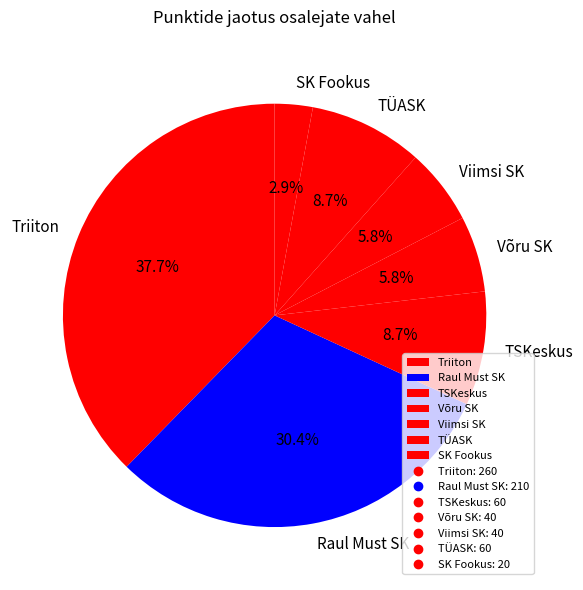

What is the largest slice in the pie chart?

Triiton